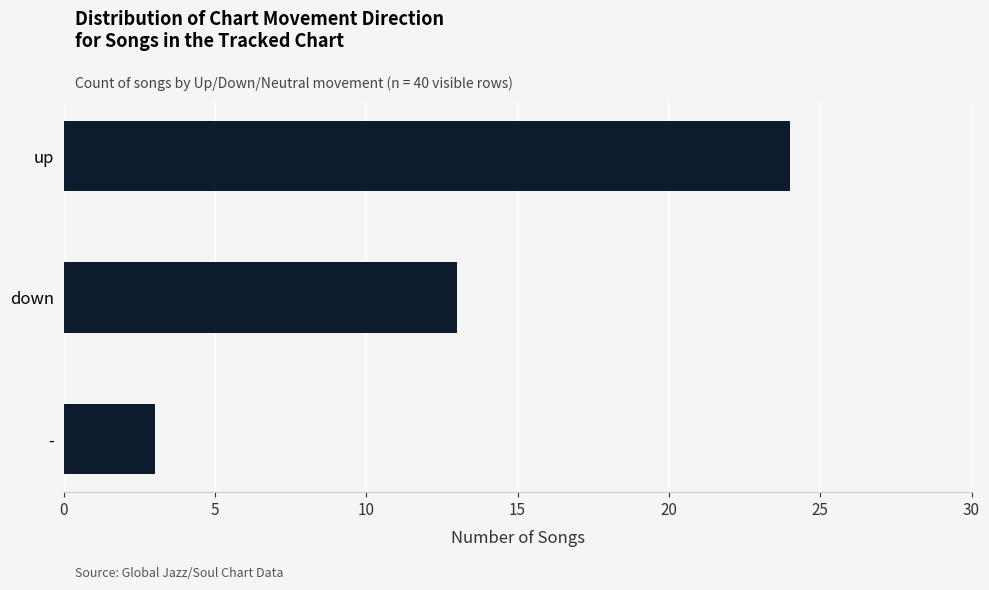

Reading bottom to top, what are all the values shown in this chart?

-=3	down=13	up=24